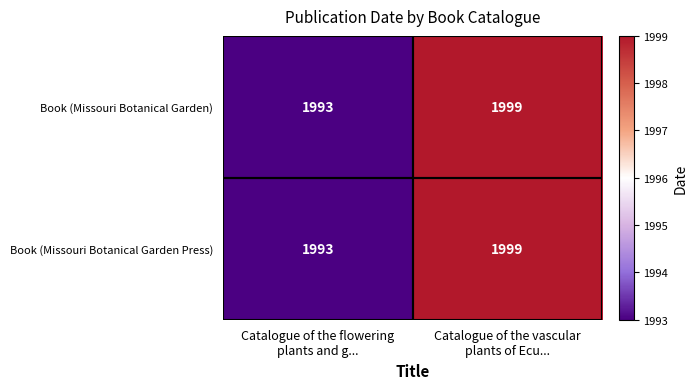

What is the minimum value for Book (Missouri Botanical Garden Press)?

1993